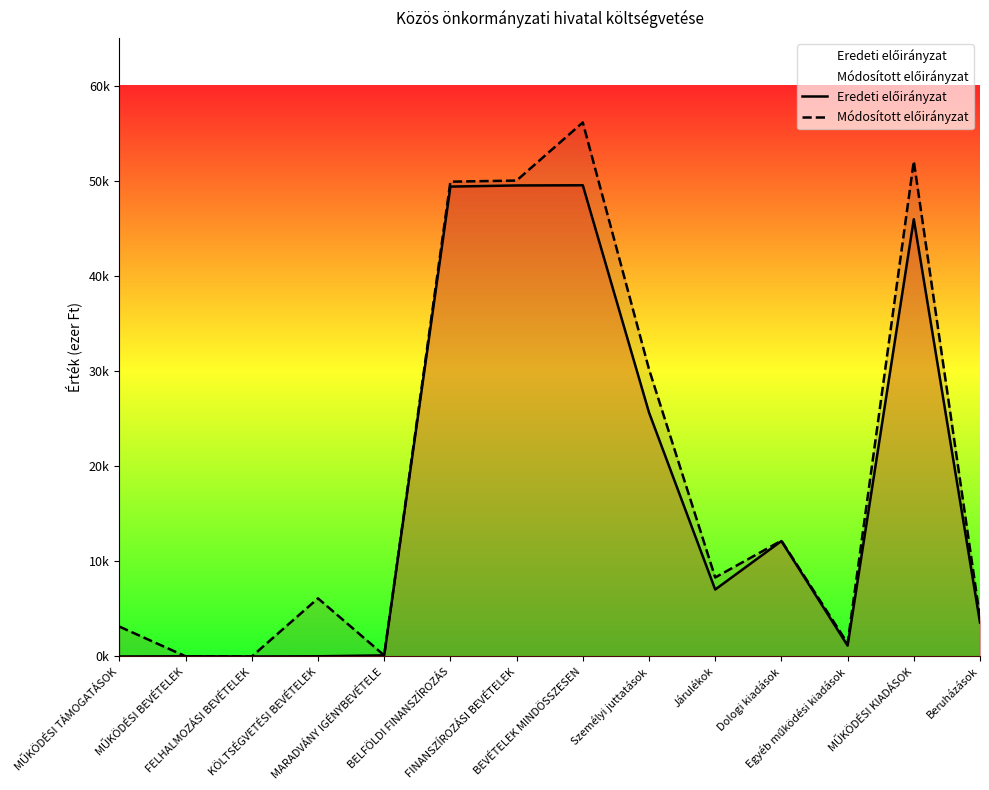

The value of Módosított előirányzat at FINANSZÍROZÁSI BEVÉTELEK is 22188. True or false?

False